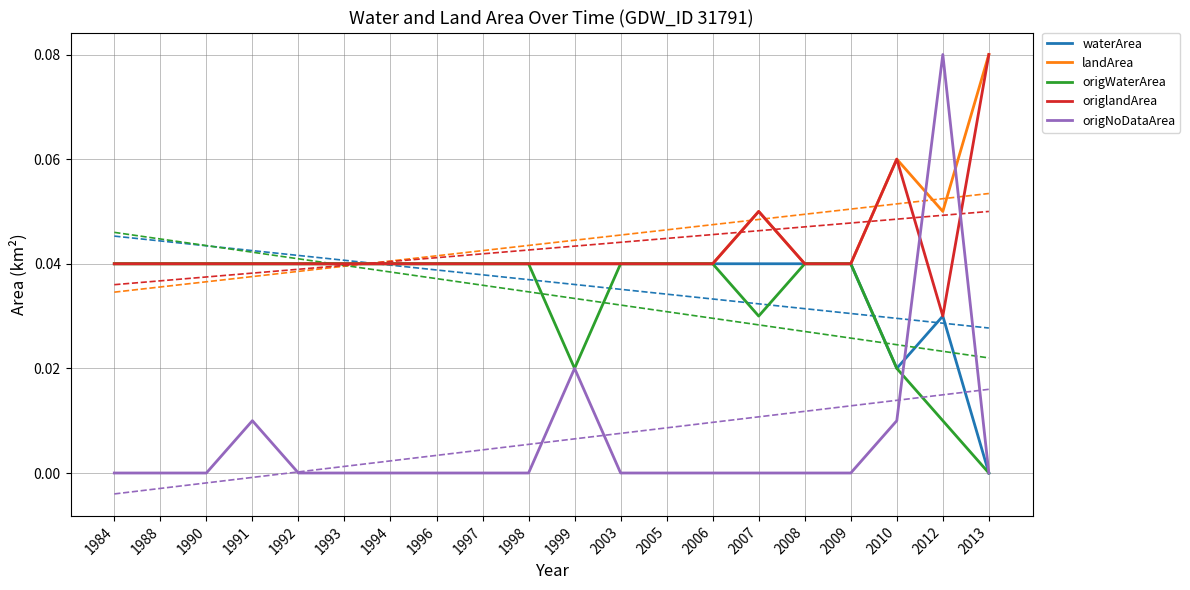

Is it true that landArea equals 0.1 at 1988?

False